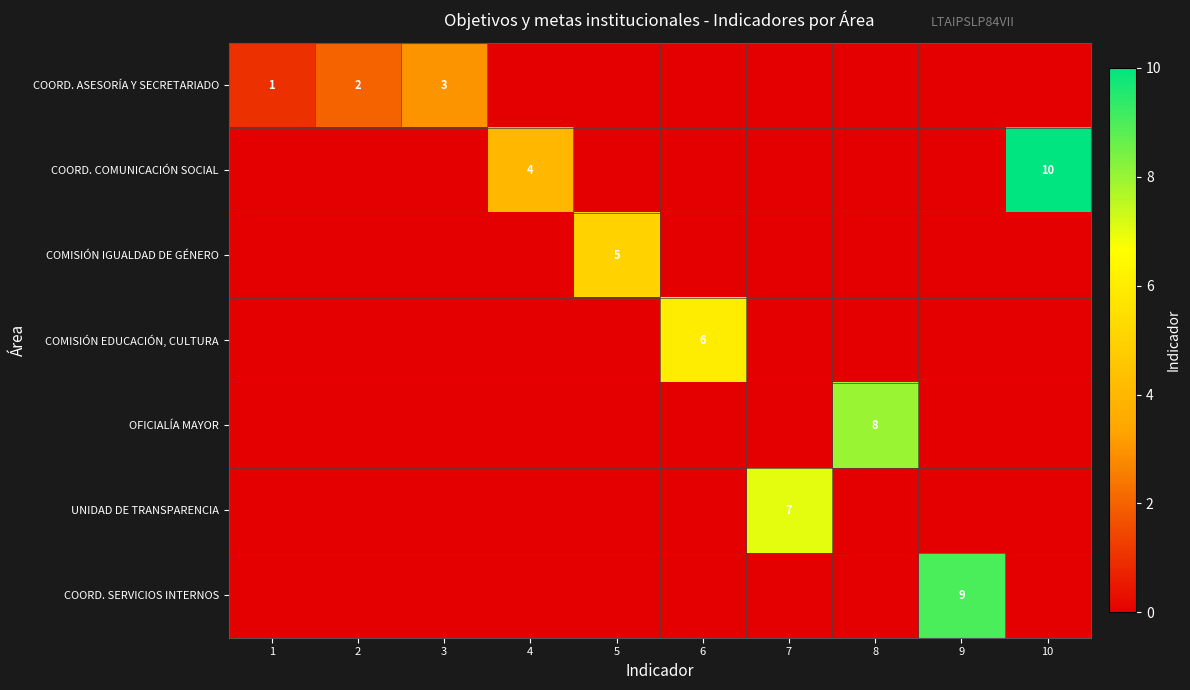

Is it true that COORD. COMUNICACIÓN SOCIAL equals 2 at 4?

False